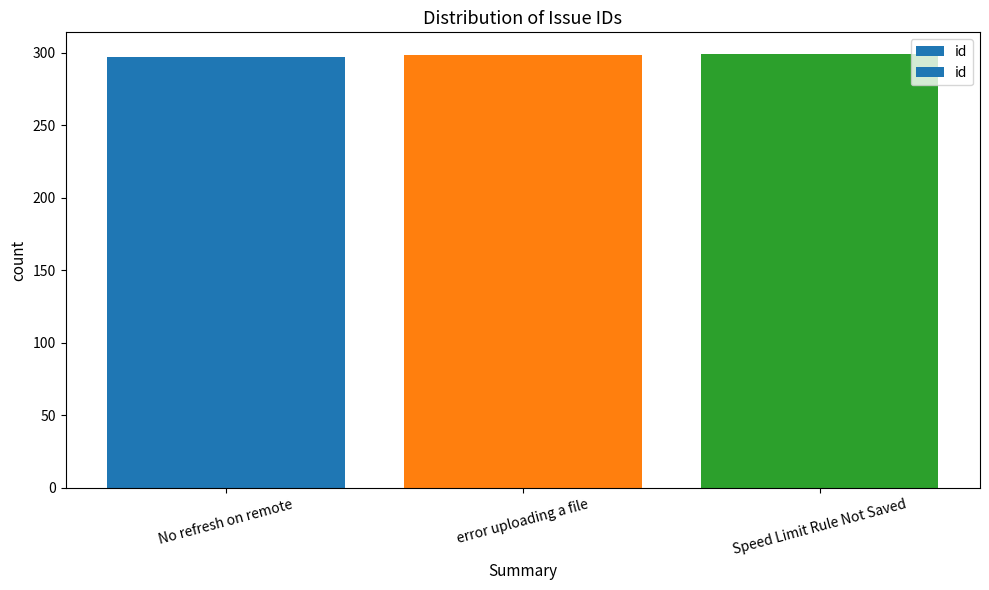

What is the label of the 2nd bar from the right?

error uploading a file